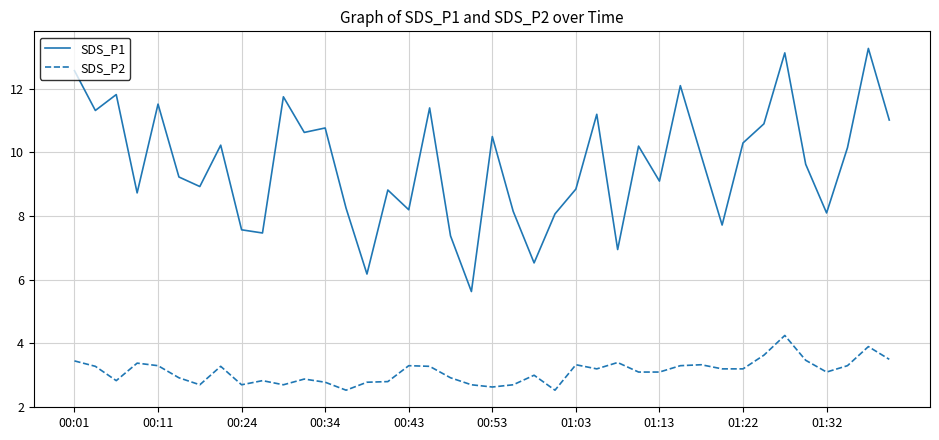

Which series has the largest total across all categories?

SDS_P1